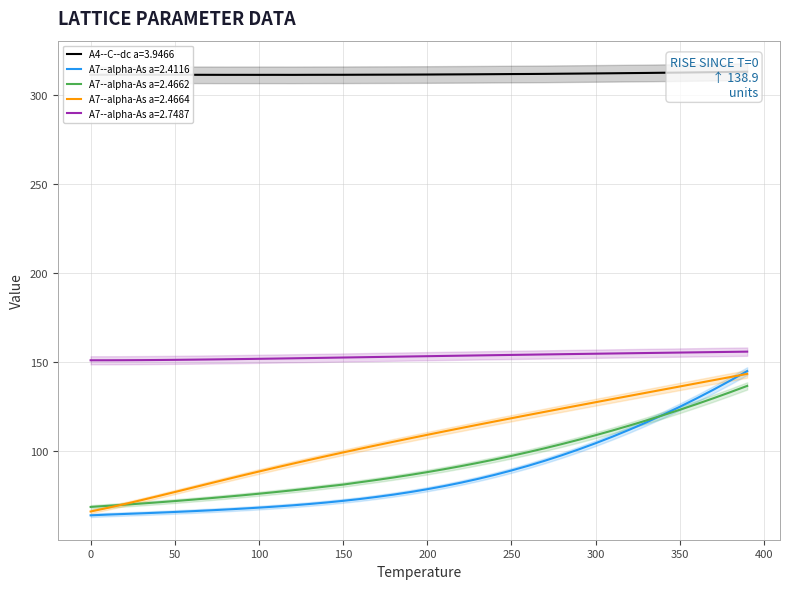

What is the label of the 35th point from the right?

50.0